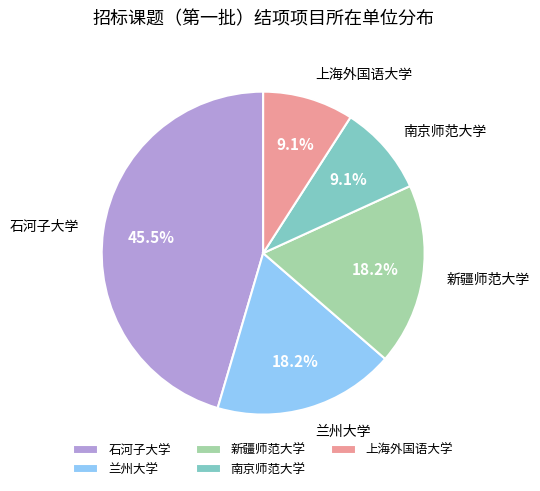

Does any single category account for the majority?

No